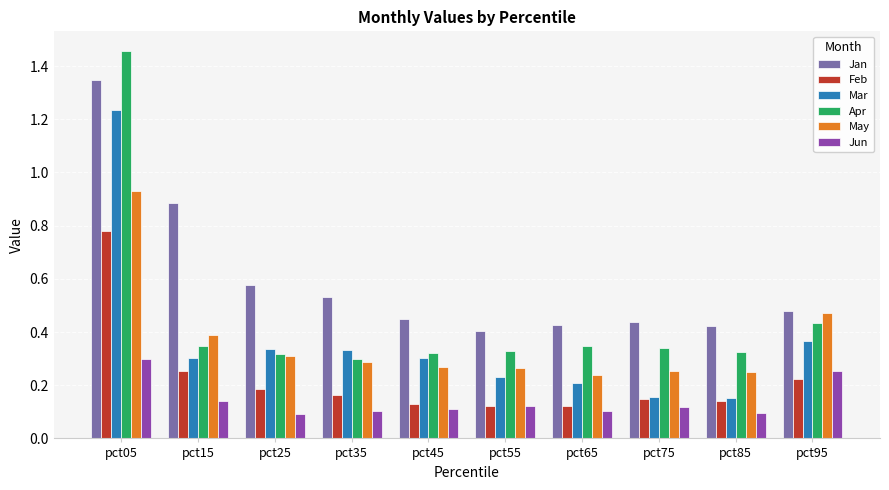

True or false: Jun has a value of 0.1 at pct15.

True